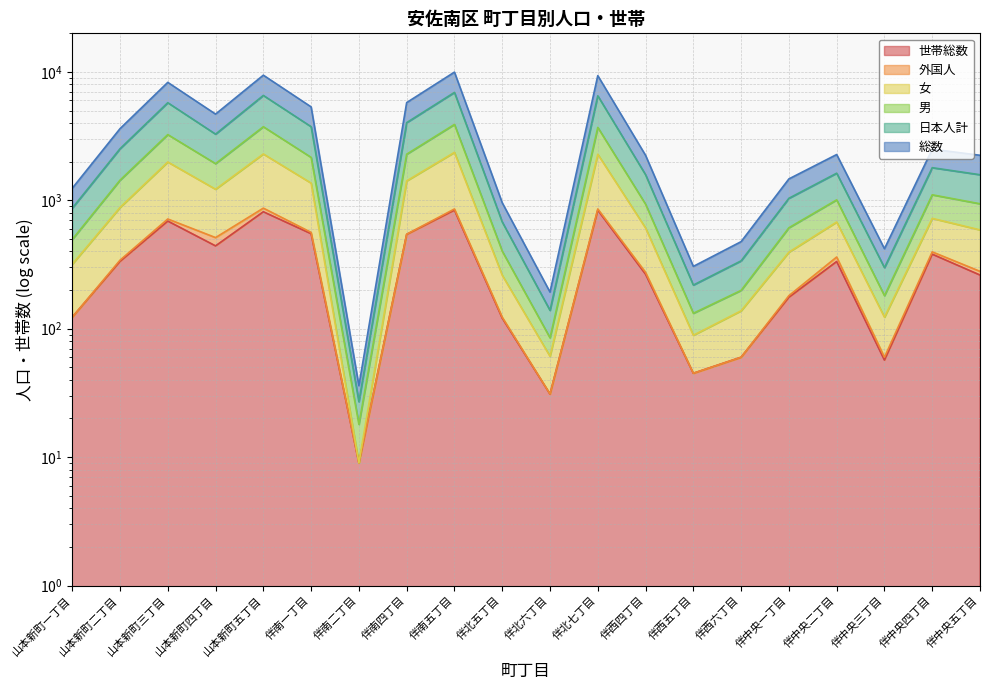

How many interior local peaks does the 日本人計 series have?

6